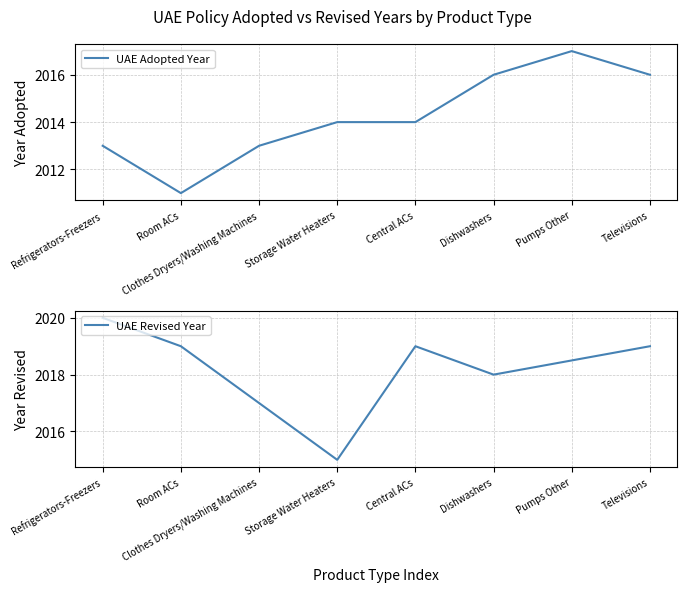

Does the chart have visible grid lines?

Yes